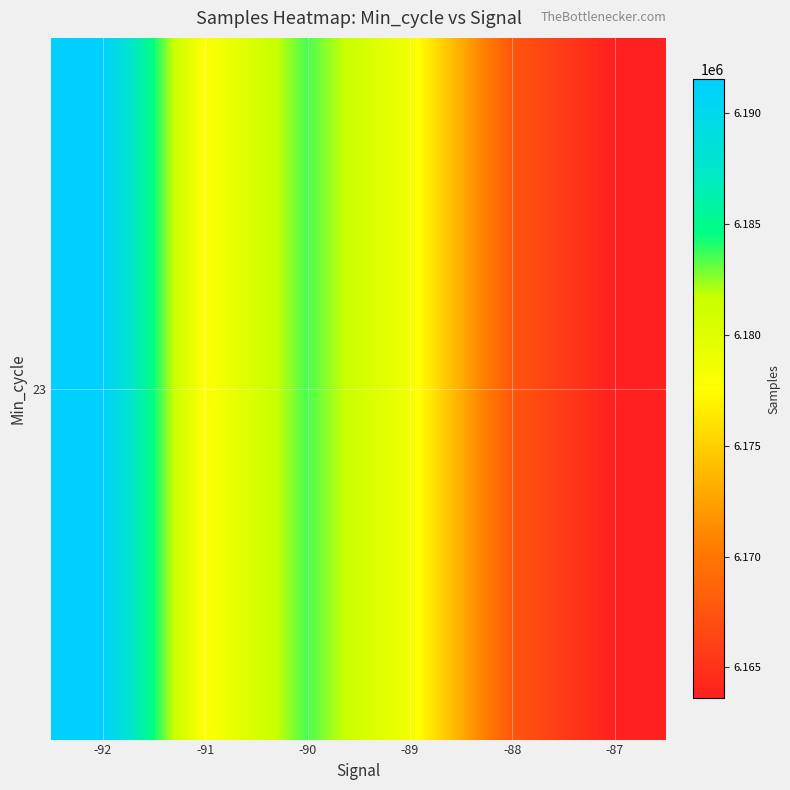

Approximately how many times larger is the value at -87 compared to -90?

1.0